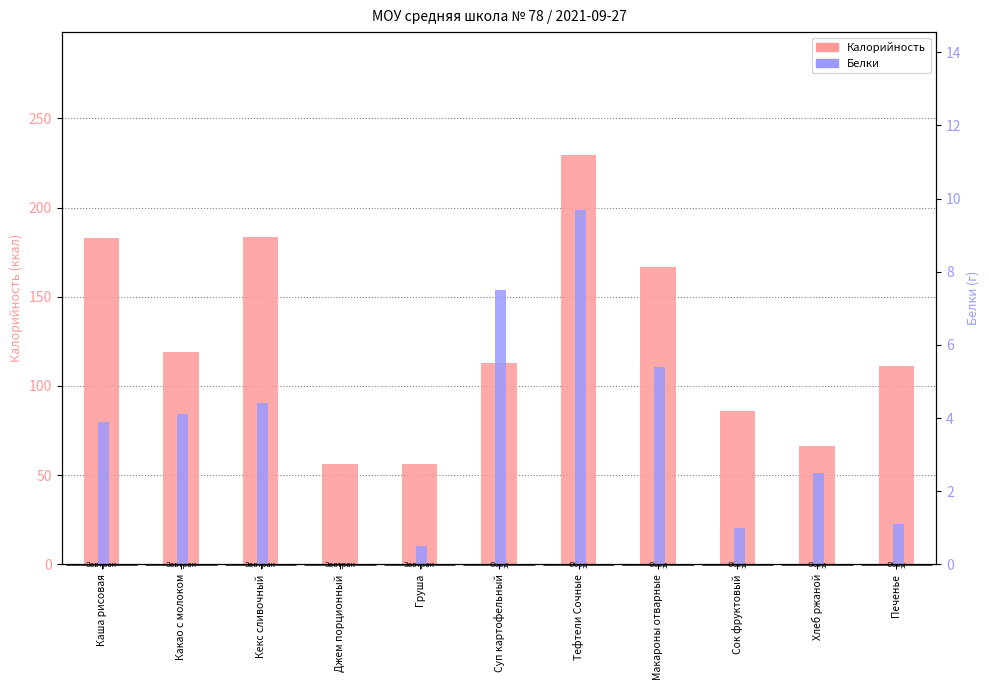

What is the spread (max minus min) of values at Кекс сливочный?

179.1